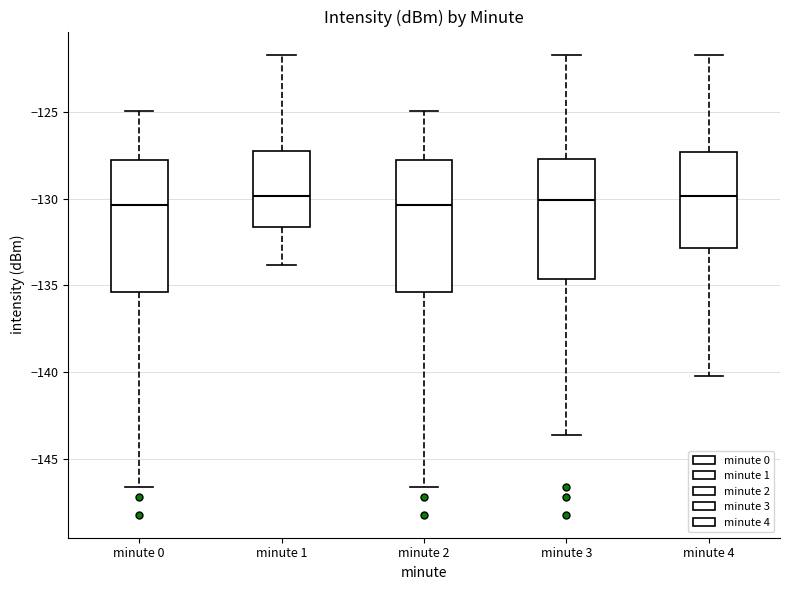

Reading left to right, read every box against the y-axis: the position of its median line, the range the box covers, and the ends of its whiskers. The values are not printed on the chart, so give them approximately, as read against the axis.

minute 0: median -130.5, box -135.5 to -128.0, whiskers -146.5 to -125.0
minute 1: median -130.0, box -131.5 to -127.5, whiskers -134.0 to -121.5
minute 2: median -130.5, box -135.5 to -128.0, whiskers -146.5 to -125.0
minute 3: median -130.0, box -134.5 to -127.5, whiskers -143.5 to -121.5
minute 4: median -130.0, box -133.0 to -127.5, whiskers -140.0 to -121.5